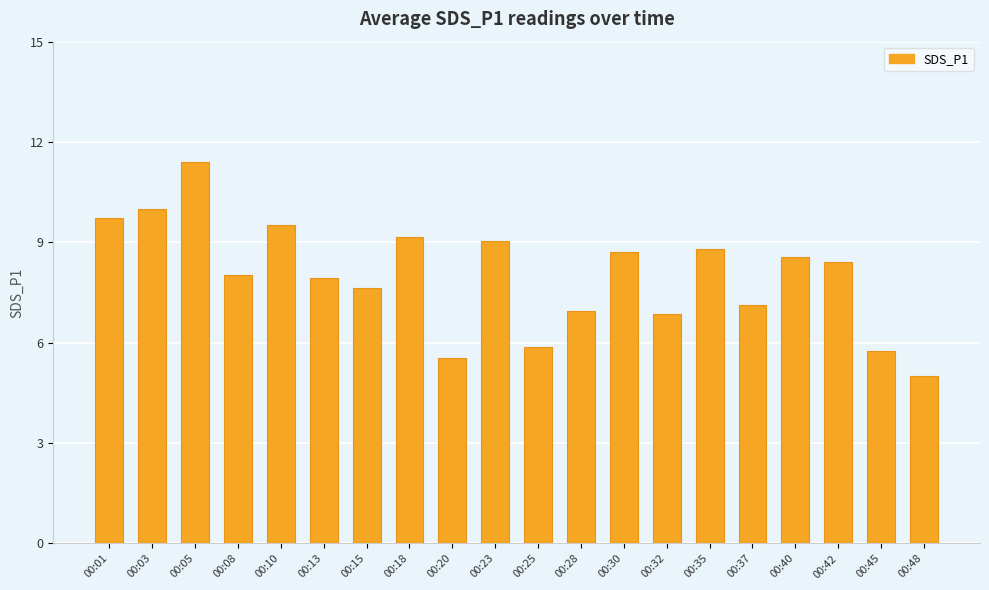

What is the sum of the values at 00:23 and 00:40?

17.6